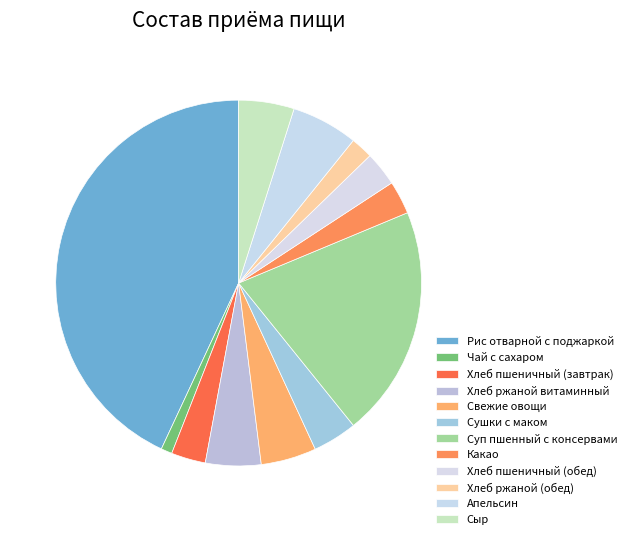

To the nearest percent, what is the combined percentage of Хлеб пшеничный (обед) and Хлеб пшеничный (завтрак)?

6%